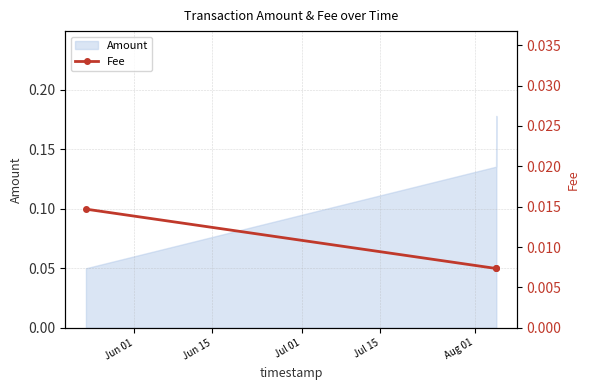

Which has a higher value, Jul 01 or Jun 15?

Jul 01